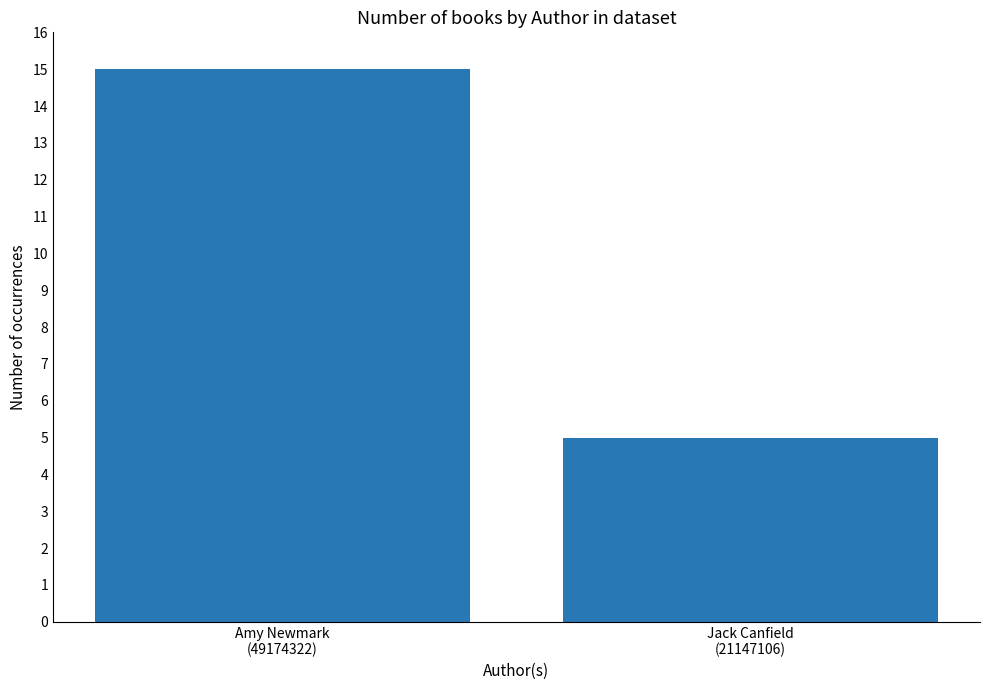

What is the difference between the maximum and minimum values?

10